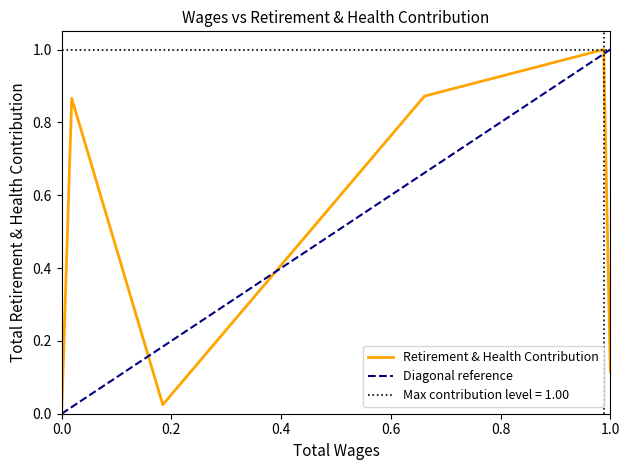

How many points are lower than both their immediate neighbors (excluding endpoints)?

1